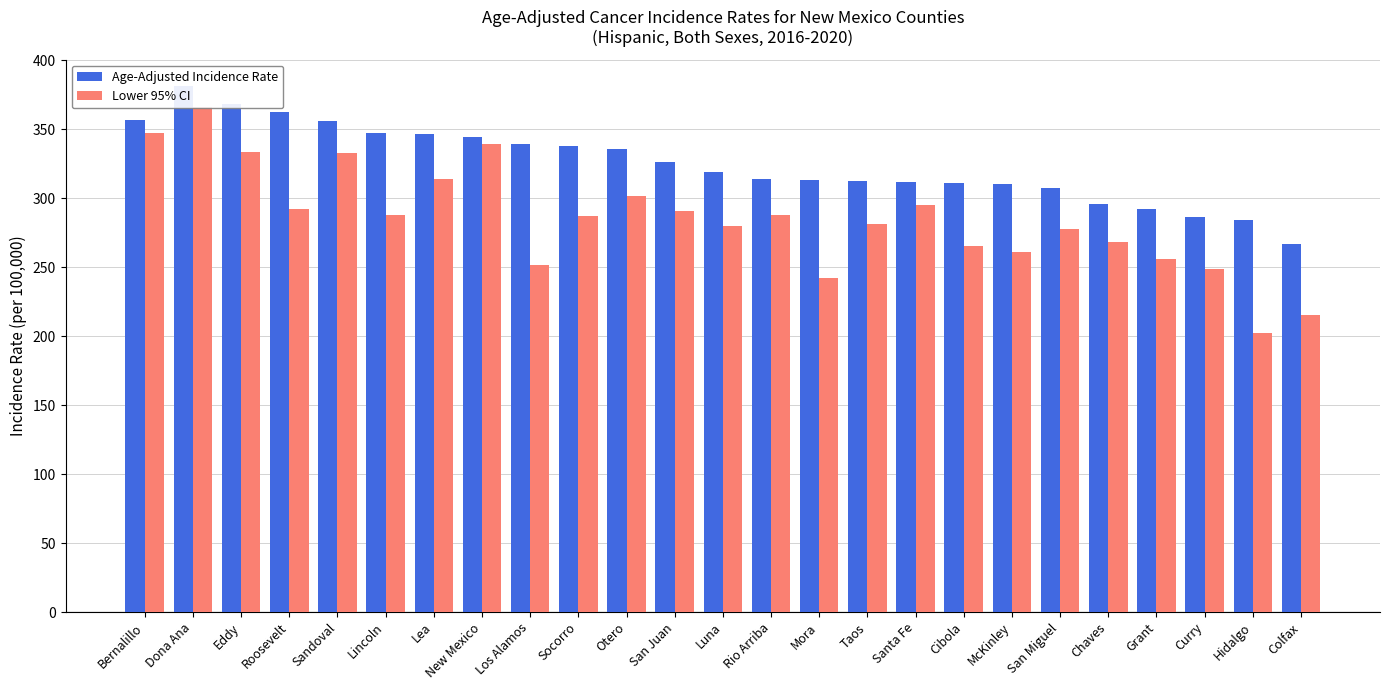

How many categories are shown in the chart?

25